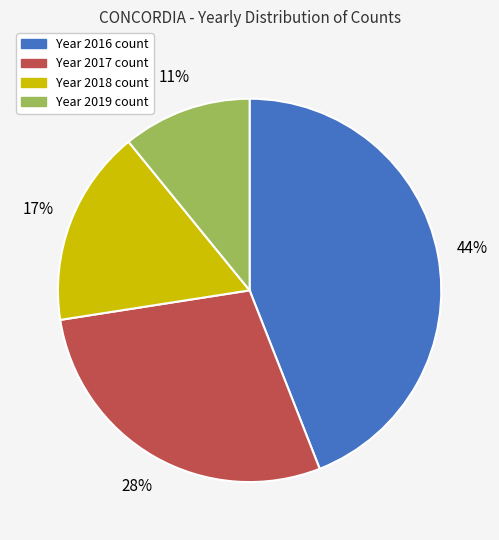

To the nearest percent, what is the difference between the largest and smallest slice percentages?

33%